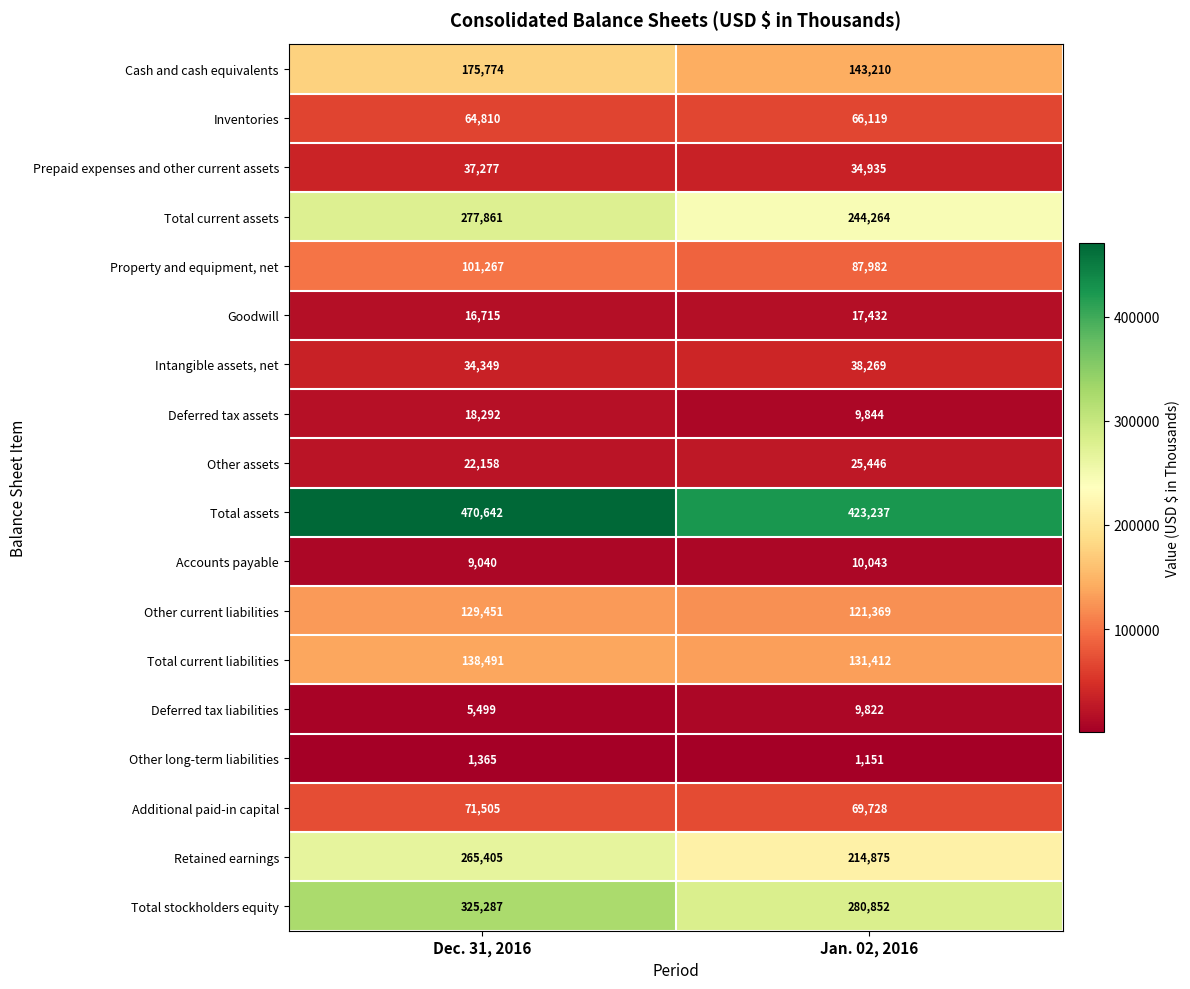

What is the minimum value shown in the chart?

1151